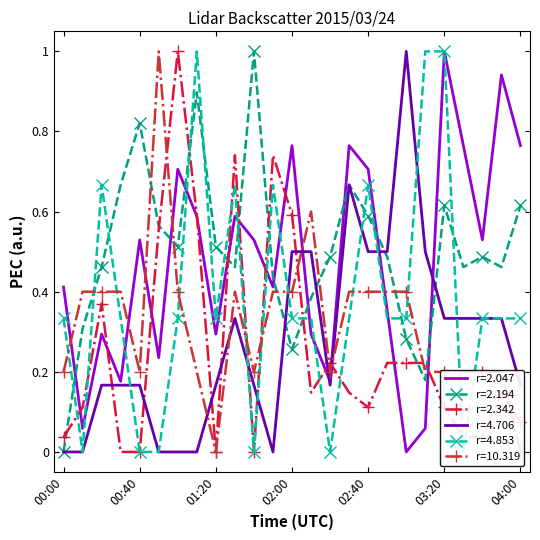

Is it true that 4.706 equals 0.3 at 03:20?

True